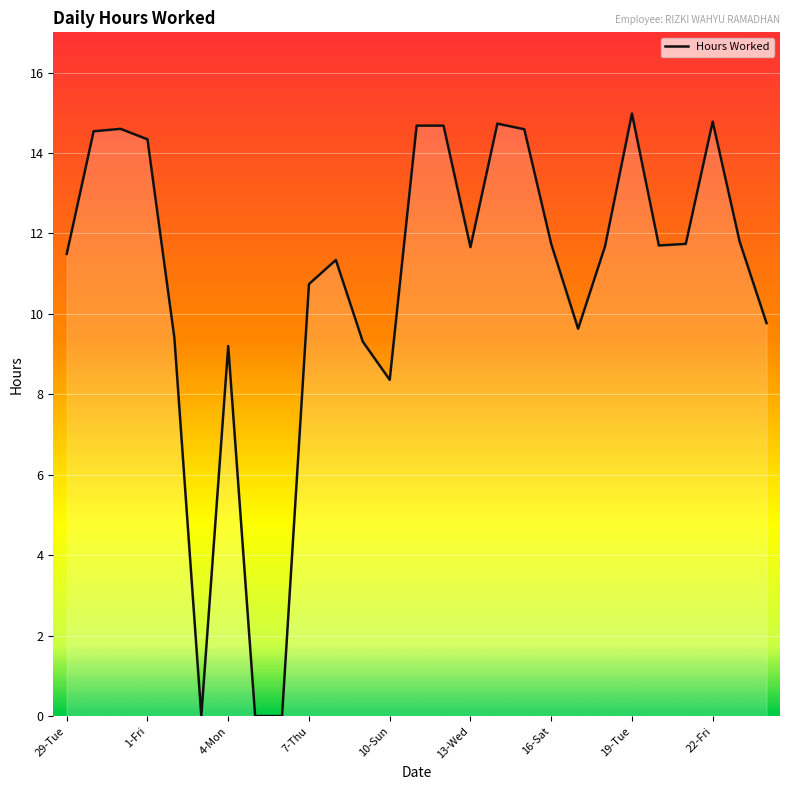

How many lines are shown in the chart?

1